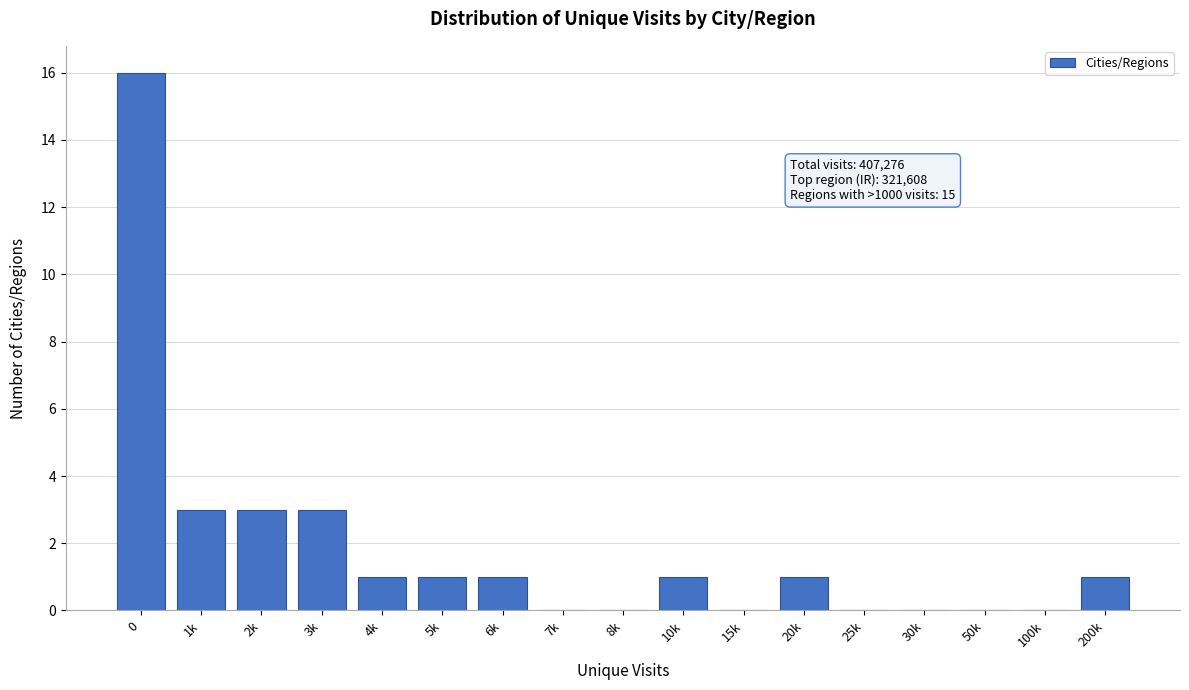

Reading left to right, transcribe all the data shown in this chart.

0=16	1k=3	2k=3	3k=3	4k=1	5k=1	6k=1	7k=0	8k=0	10k=1	15k=0	20k=1	25k=0	30k=0	50k=0	100k=0	200k=1